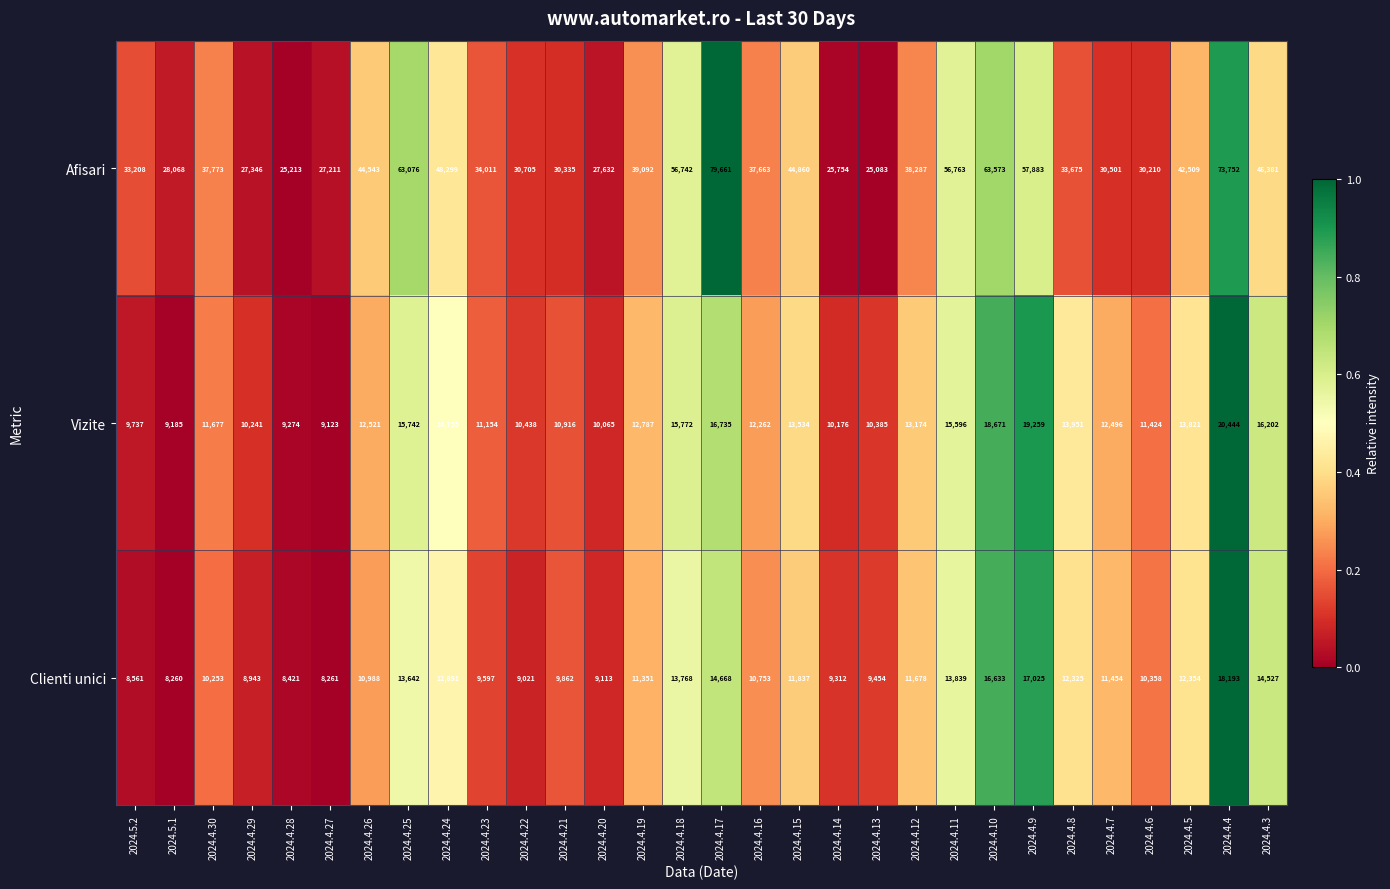

List the series in order of their peak value, highest first.

Afisari, Vizite, Clienti unici